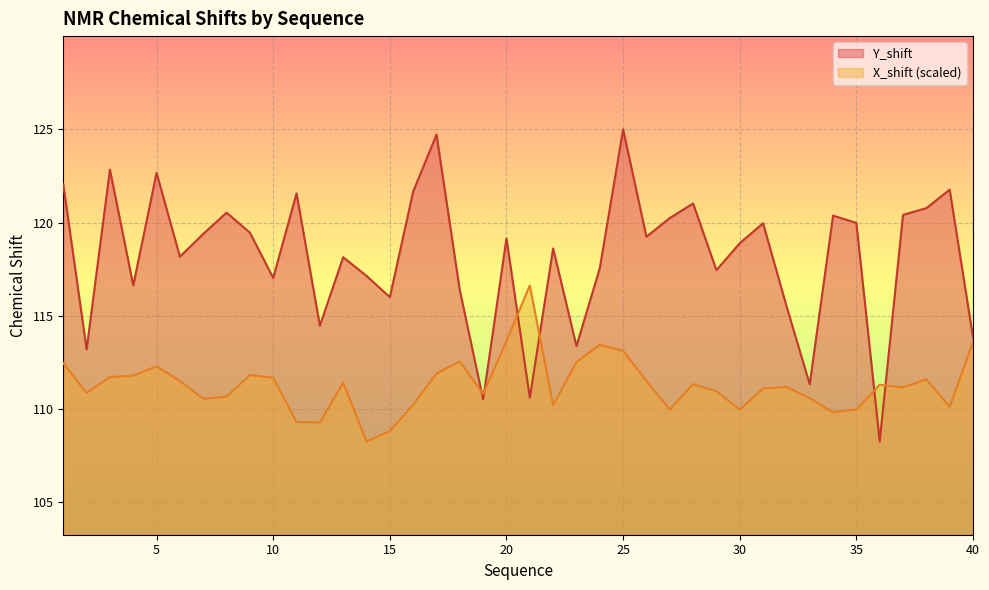

Between 12 and 16, which series saw the biggest shift?

Y_shift